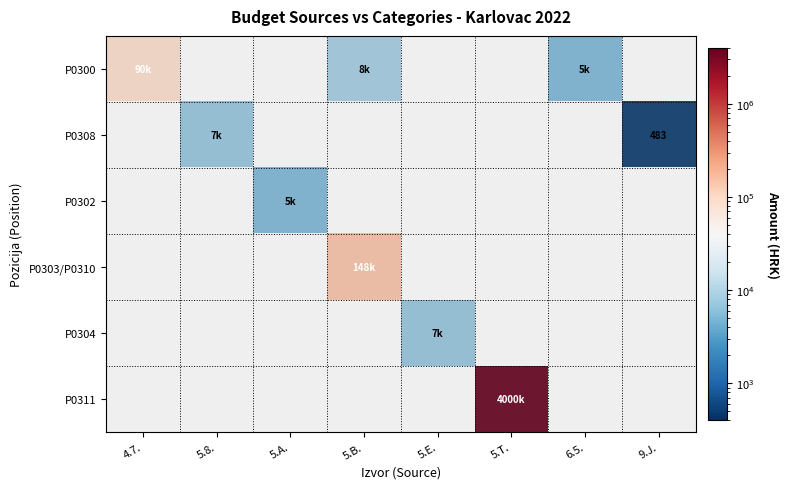

Is it true that 5.A. equals 2813 at 5?

False